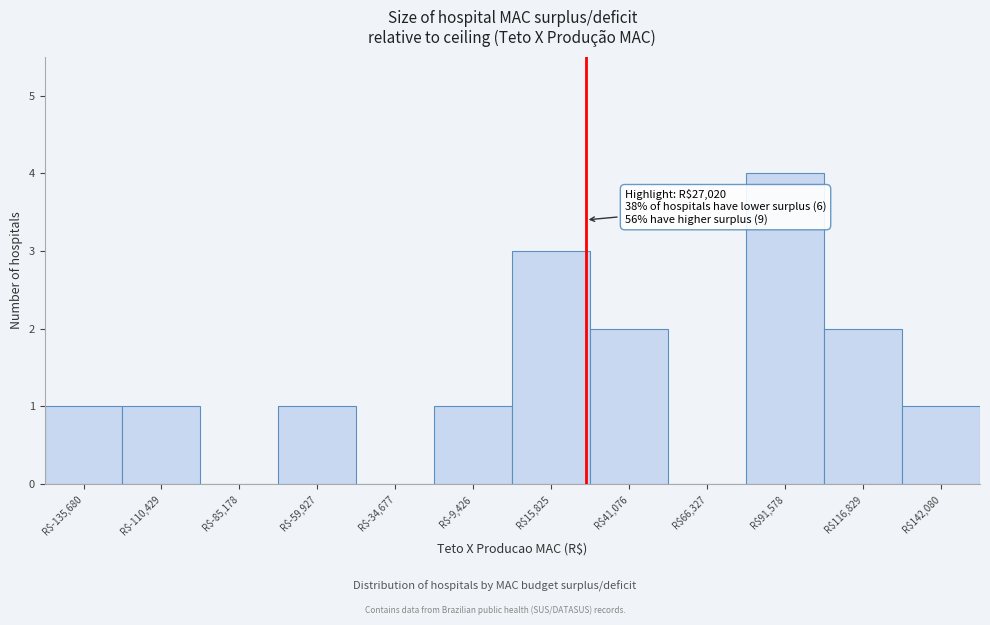

Which range on the x-axis has the tallest bar?

80000 to 105000